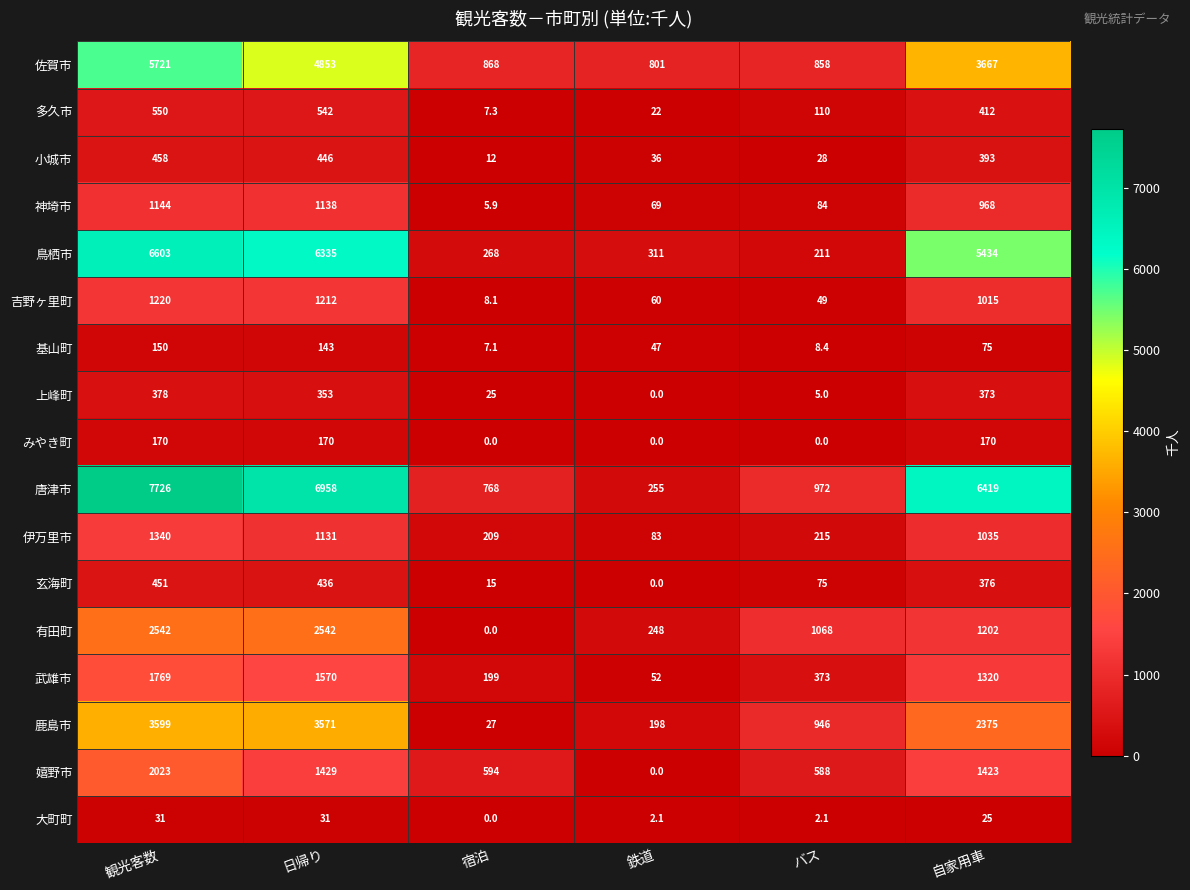

At which category is the sum across all series the highest?

観光客数